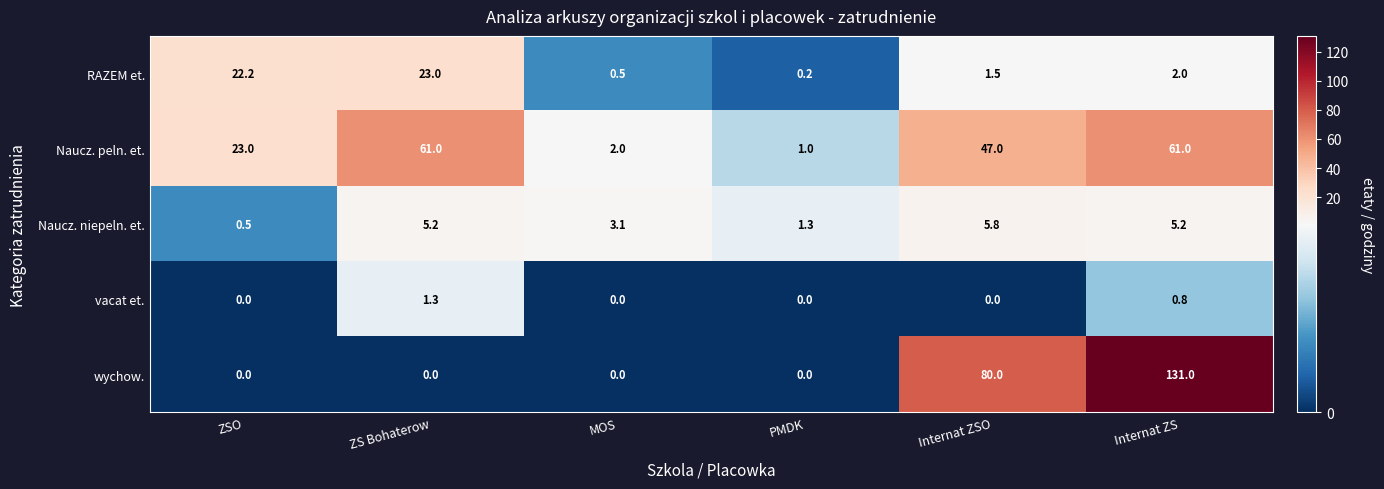

The value of RAZEM et. at Internat ZS is 2.0. True or false?

True